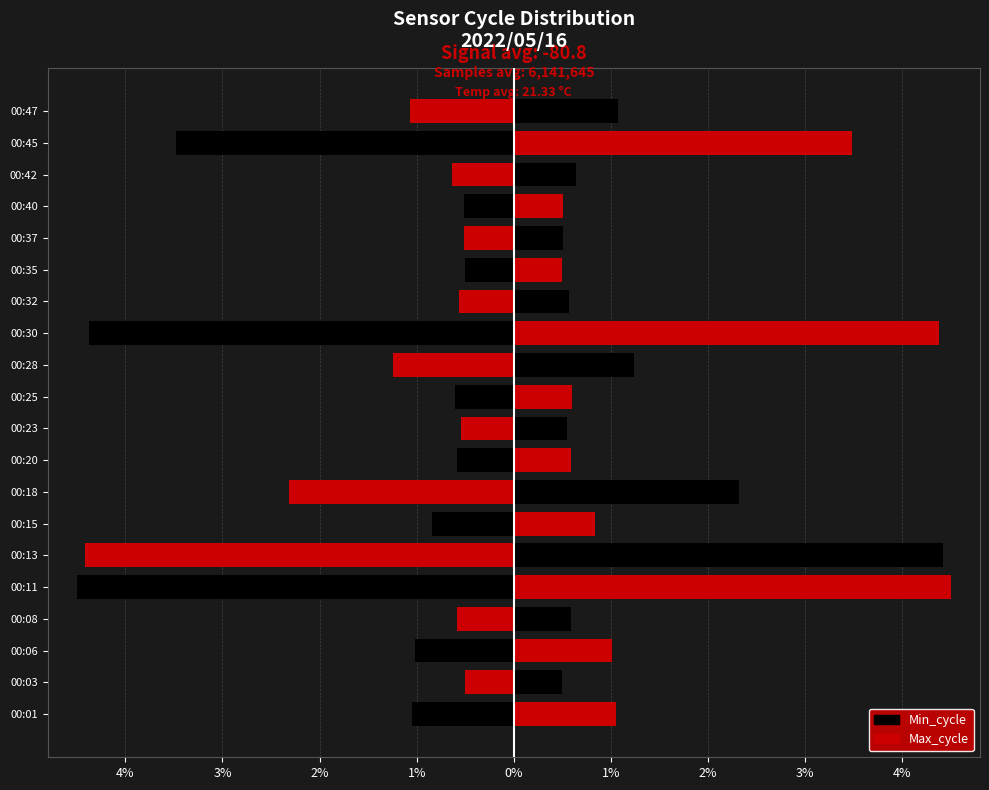

How many bars are there in each group?

2